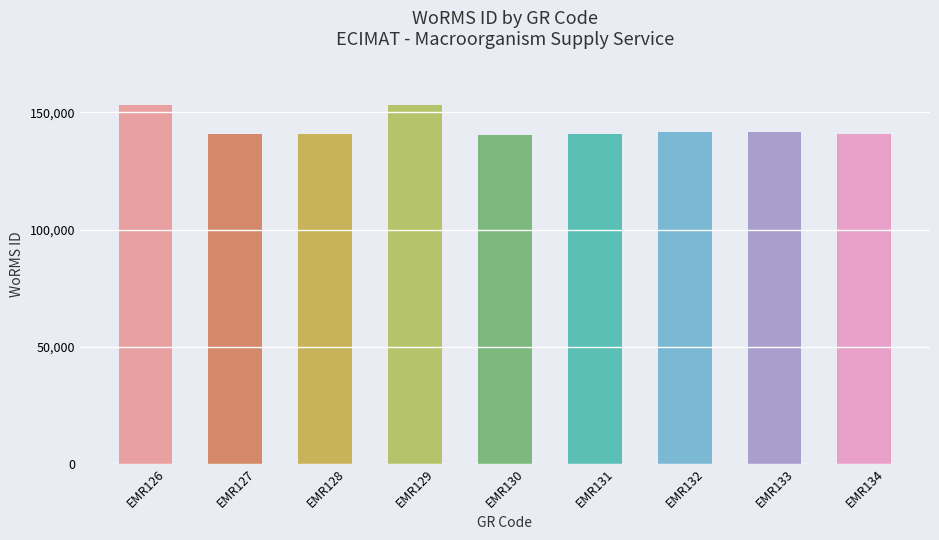

What is the greatest value displayed?

153134